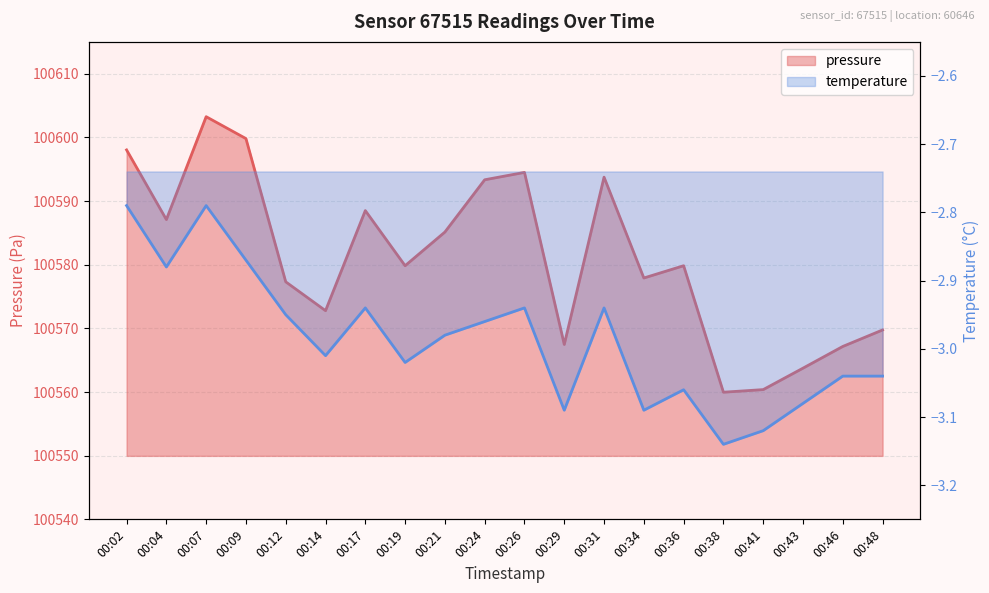

What is the value of the 20th point from the left?

100569.8